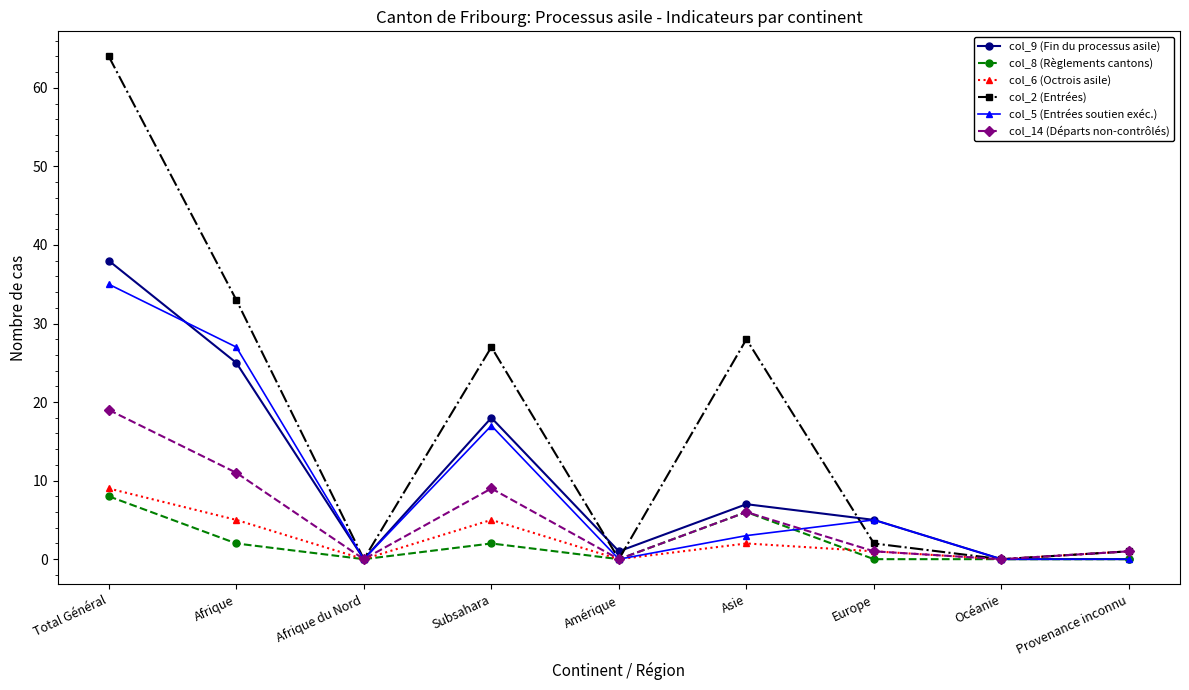

True or false: col_9 (Fin du processus asile) has more than 1 interior local peaks.

True